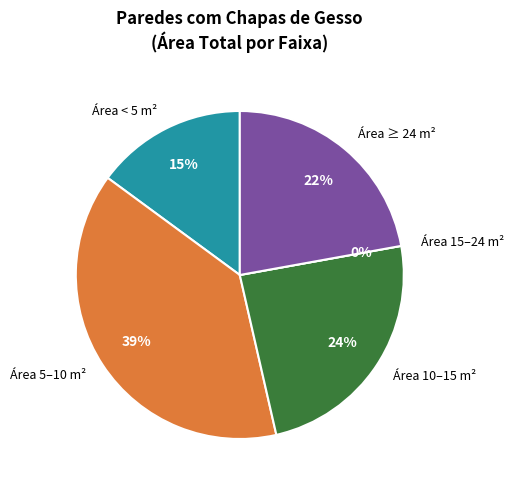

Does any single category account for the majority?

No